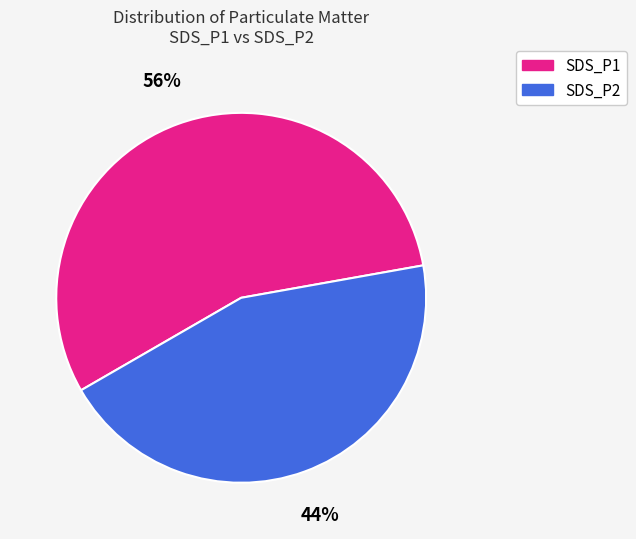

True or false: SDS_P2 accounts for 30% of the total.

False